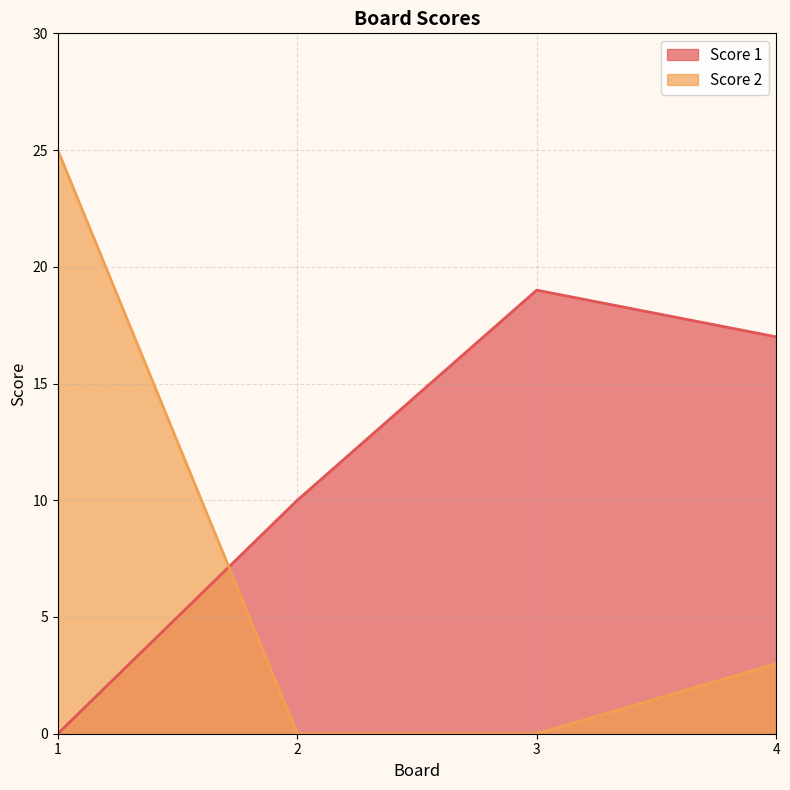

How many intersections are there between Score 1 and Score 2?

1